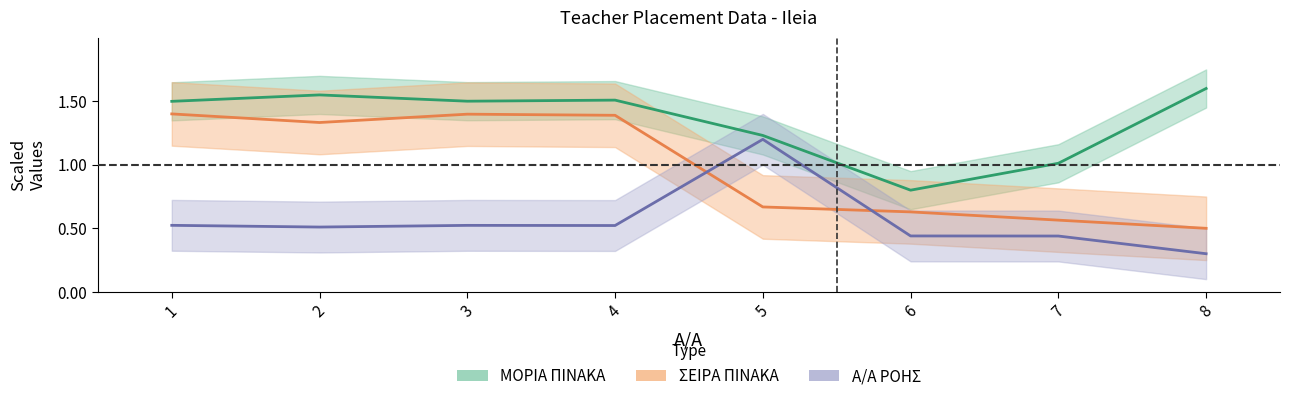

Reading left to right, what are all the values shown in this chart?

AA_ROIS: 0.5	0.5	0.5	0.5	1.2	0.4	0.4	0.3
SEIRA_PINAKA: 1.4	1.3	1.4	1.4	0.7	0.6	0.6	0.5
MORIA_PINAKA: 1.5	1.5	1.5	1.5	1.2	0.8	1.0	1.6